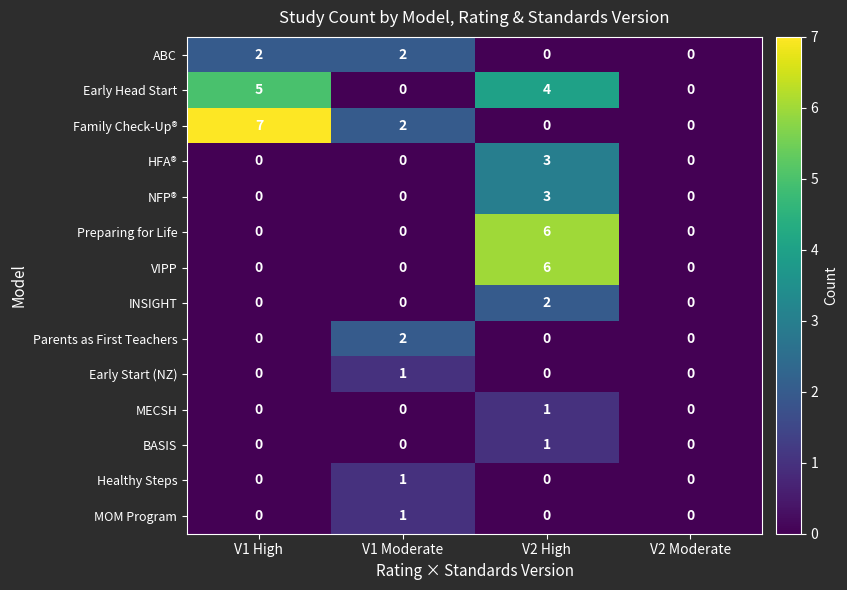

What is the sum of all NFP® values?

3